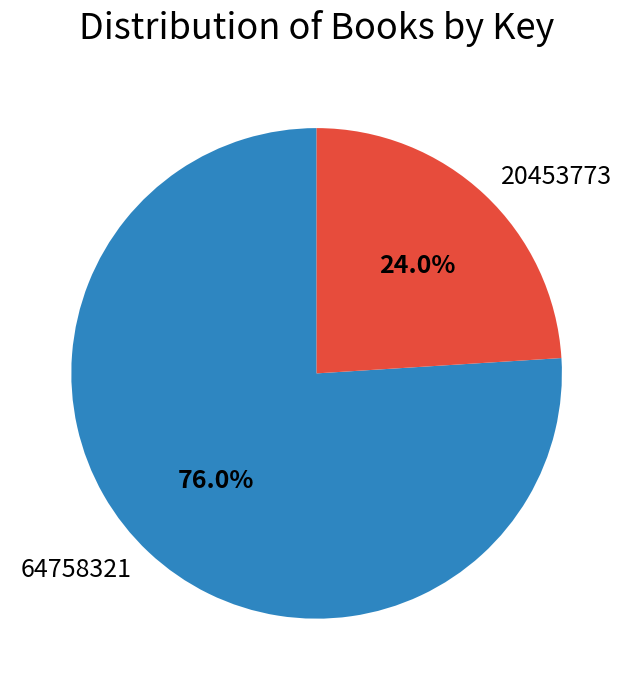

To the nearest percent, what percentage of the pie is 64758321?

76%